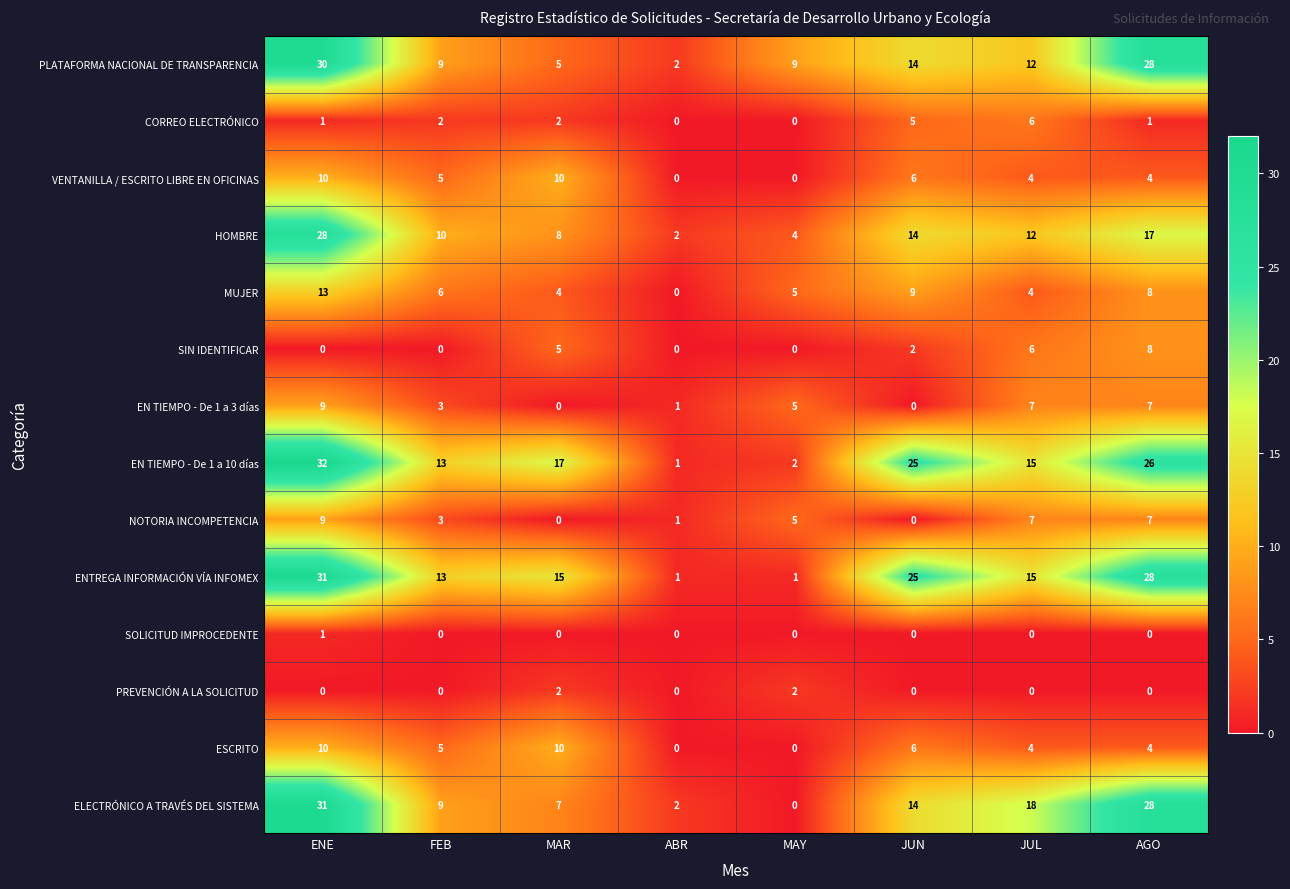

What is the total value across all series at FEB?

78